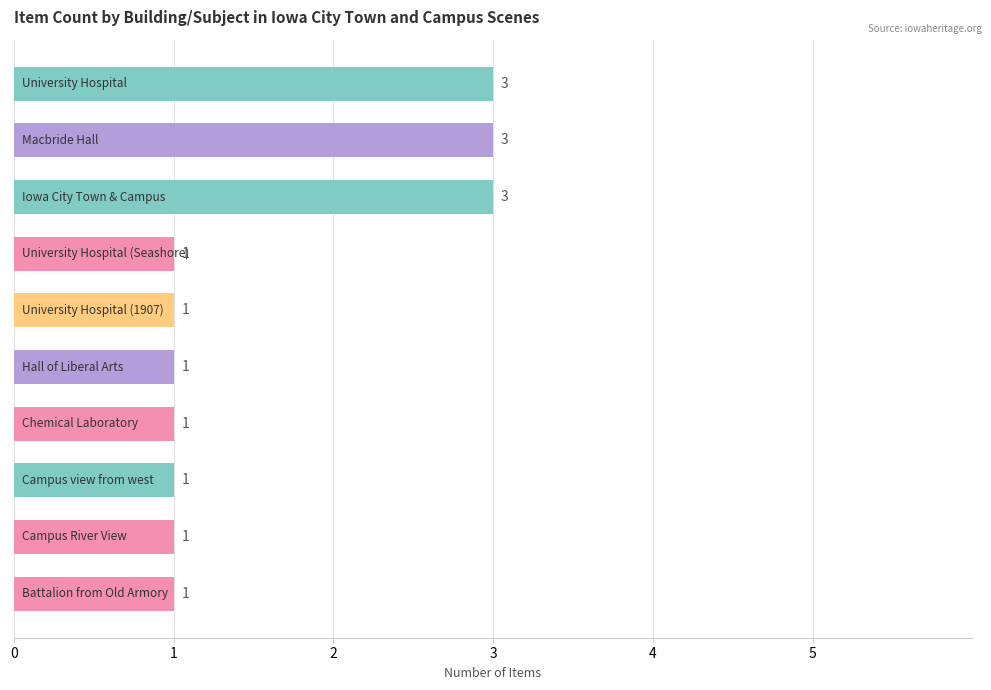

Reading bottom to top, extract all data points from this chart.

1	1	1	1	1	1	1	3	3	3